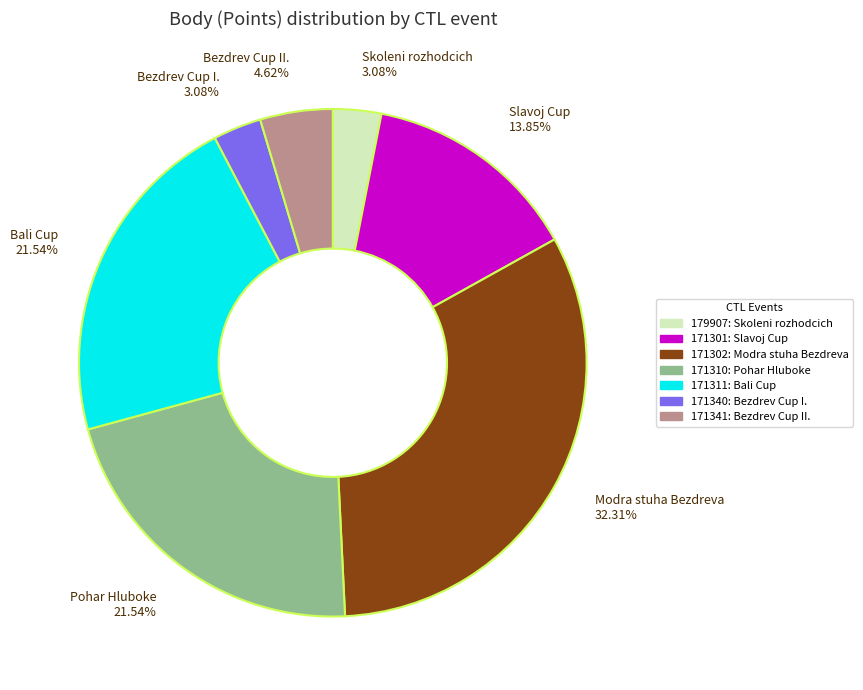

Which has a higher value, Pohar Hluboke 21.54% or Bezdrev Cup I. 3.08%?

Pohar Hluboke 21.54%